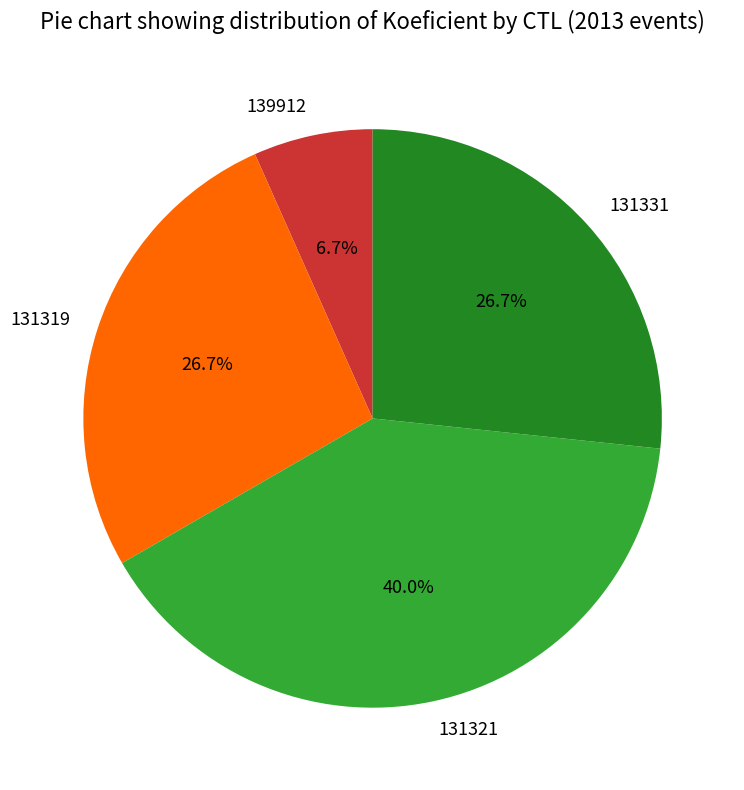

To the nearest percent, what is the difference between the 139912 and 131319 slice percentages?

20%